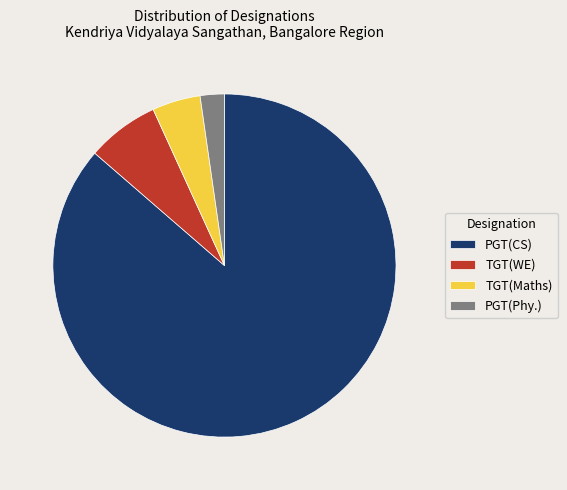

What is the smallest slice in the pie chart?

PGT(Phy.)